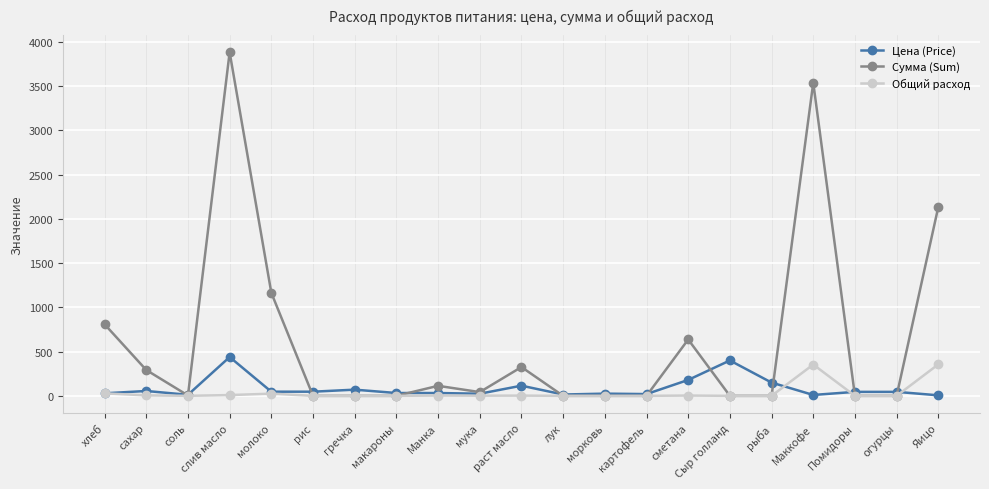

Where is the first local minimum for Сумма (Sum)?

соль